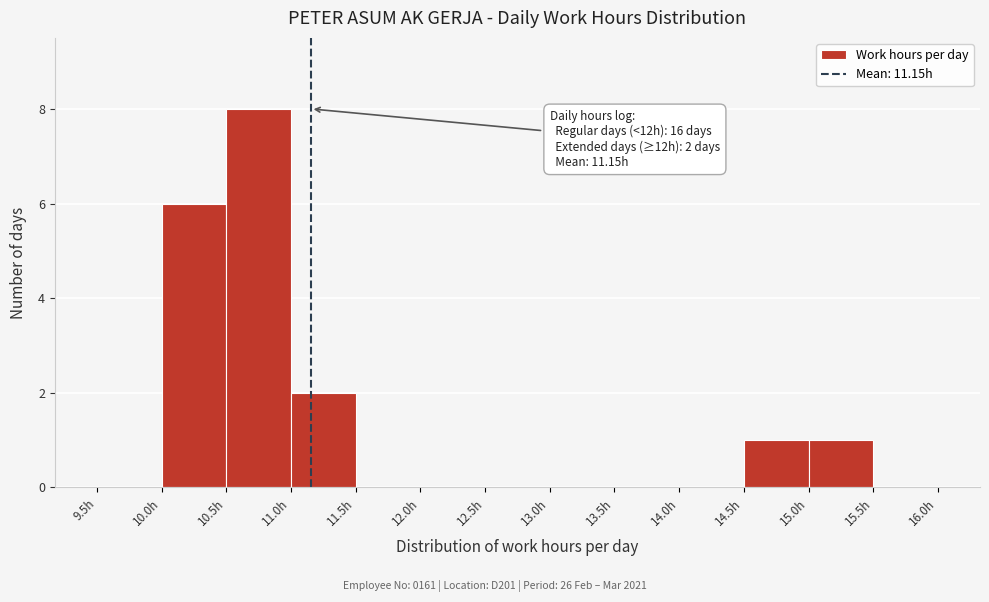

Over which range of the x-axis is the bar tallest?

10.5 to 11.0